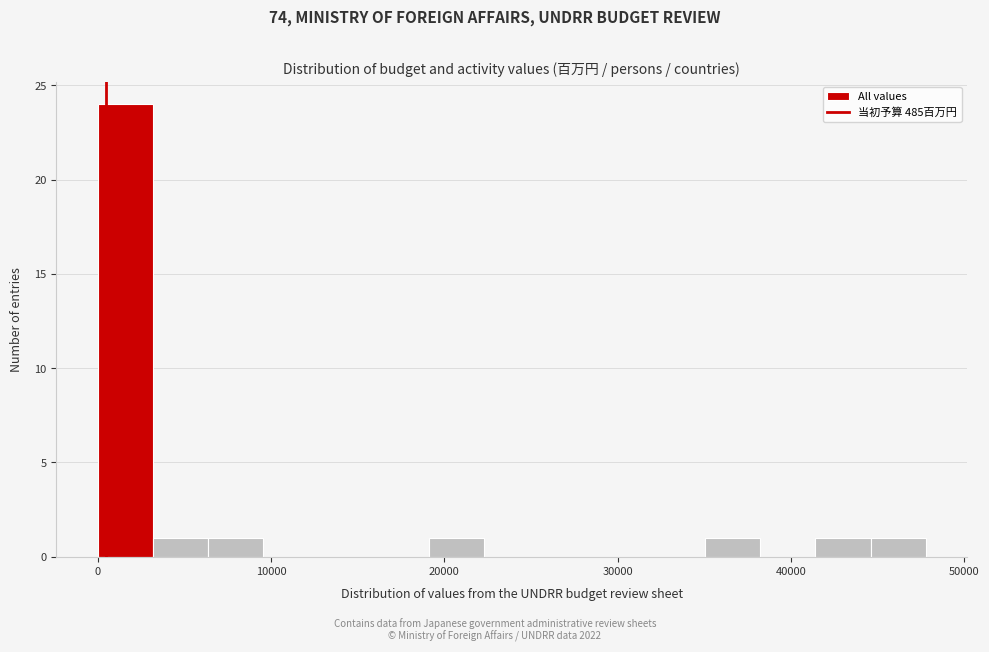

Read against the x-axis, roughly where is the centre of the tallest bar?

2000